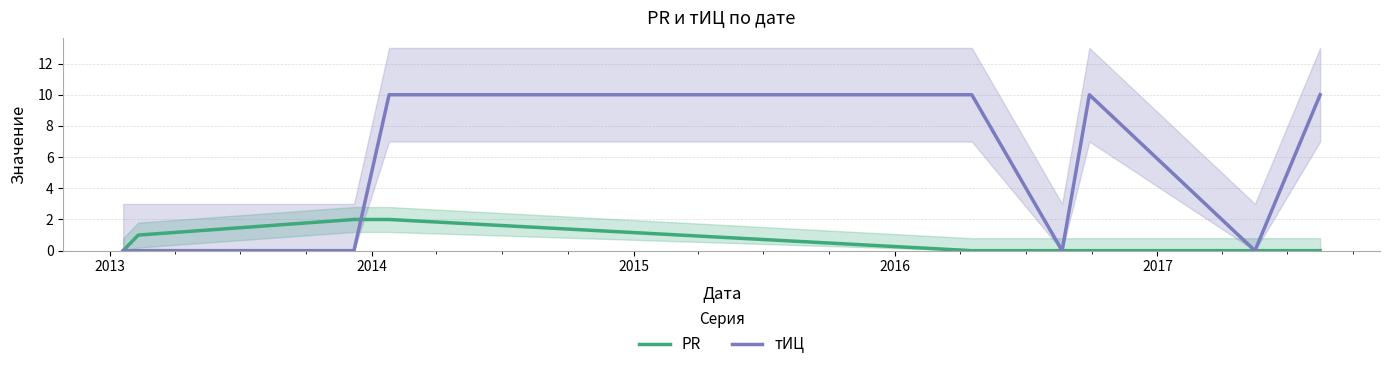

What is the difference between the second highest and second lowest values in the тИЦ series?

10